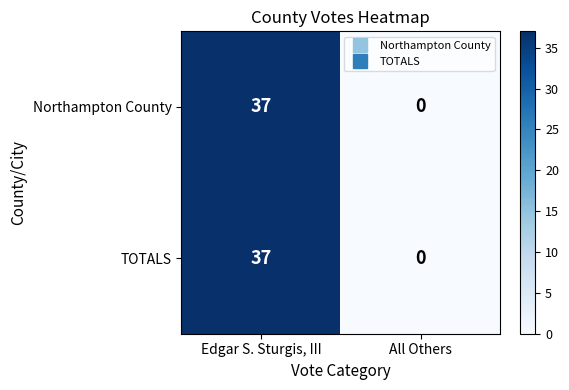

The Northampton County series shows 25 at Edgar S. Sturgis, III. True or false?

False